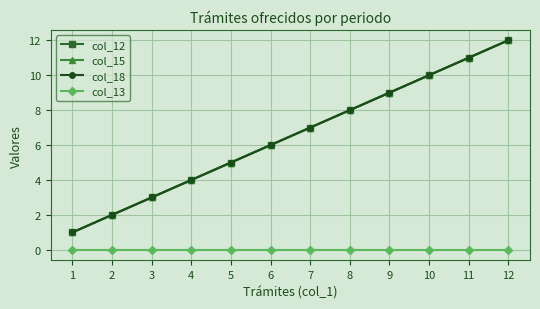

Where is col_15 nearest to the value 6?

6